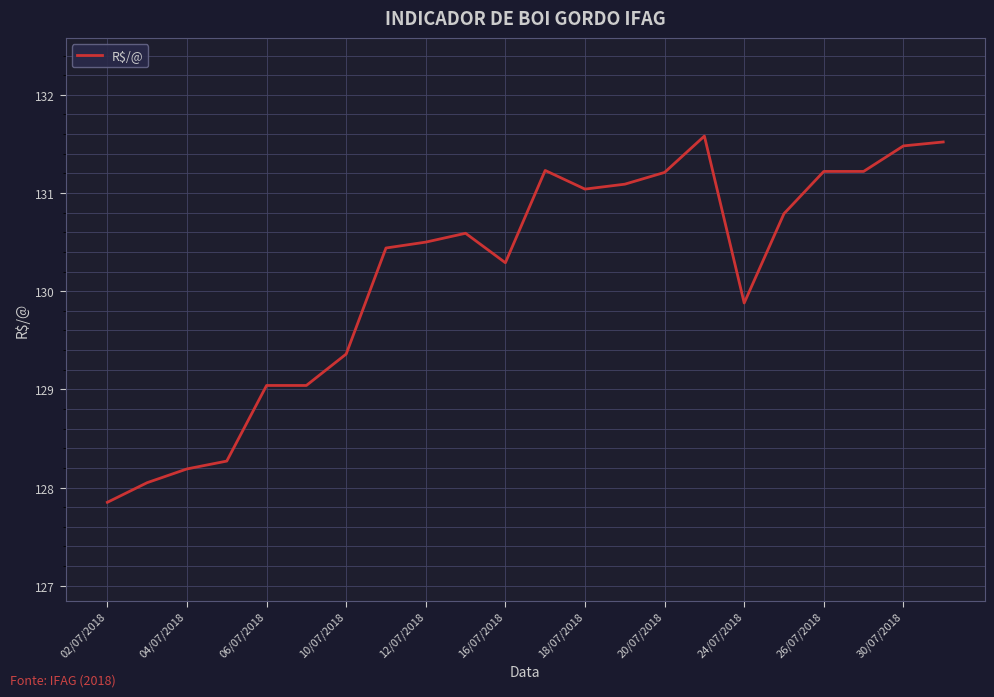

Does the chart have visible grid lines?

Yes